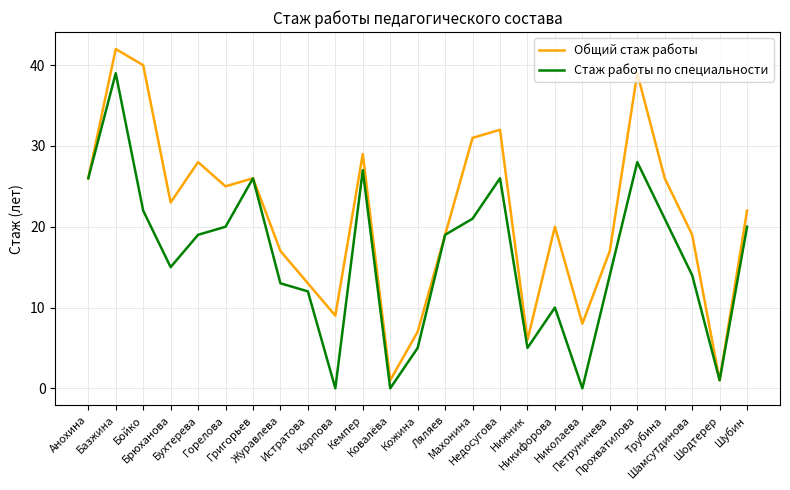

Rank the series by their average value, from highest to lowest.

Общий стаж работы, Стаж работы по специальности